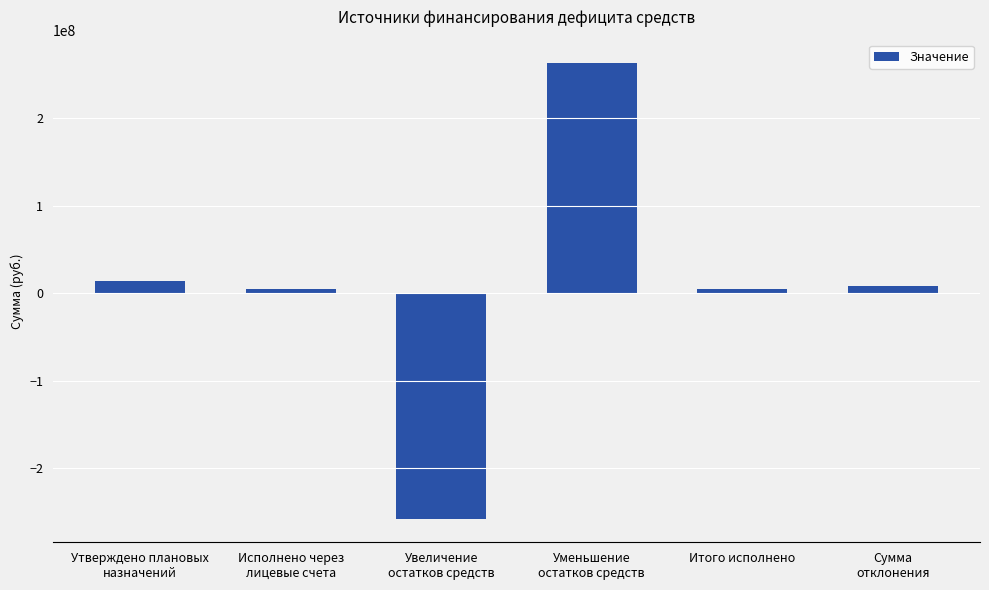

Between Сумма
отклонения and Увеличение
остатков средств, which is larger?

Сумма
отклонения